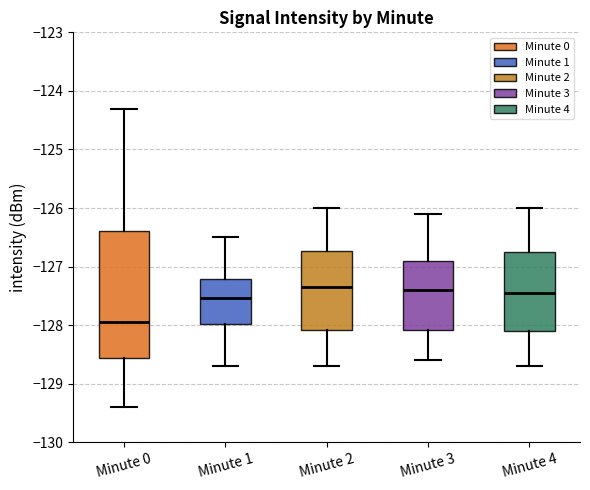

Comparing the boxes themselves (not the whiskers), which one is the tallest?

Minute 0